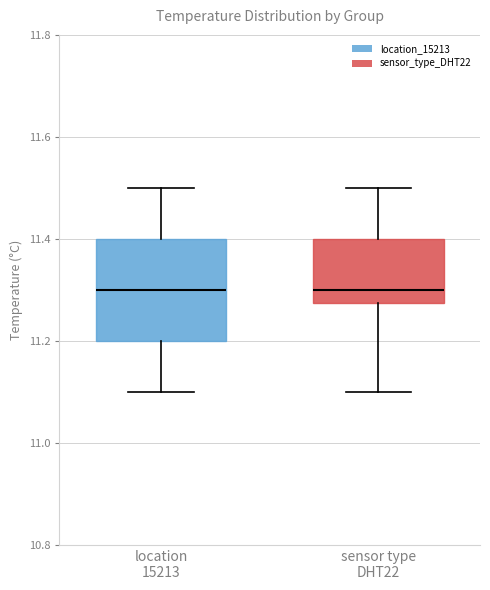

Where does the median line of the box for sensor type DHT22 sit on the y-axis? The values are not printed on the chart, so give them approximately, as read against the axis.

11.30